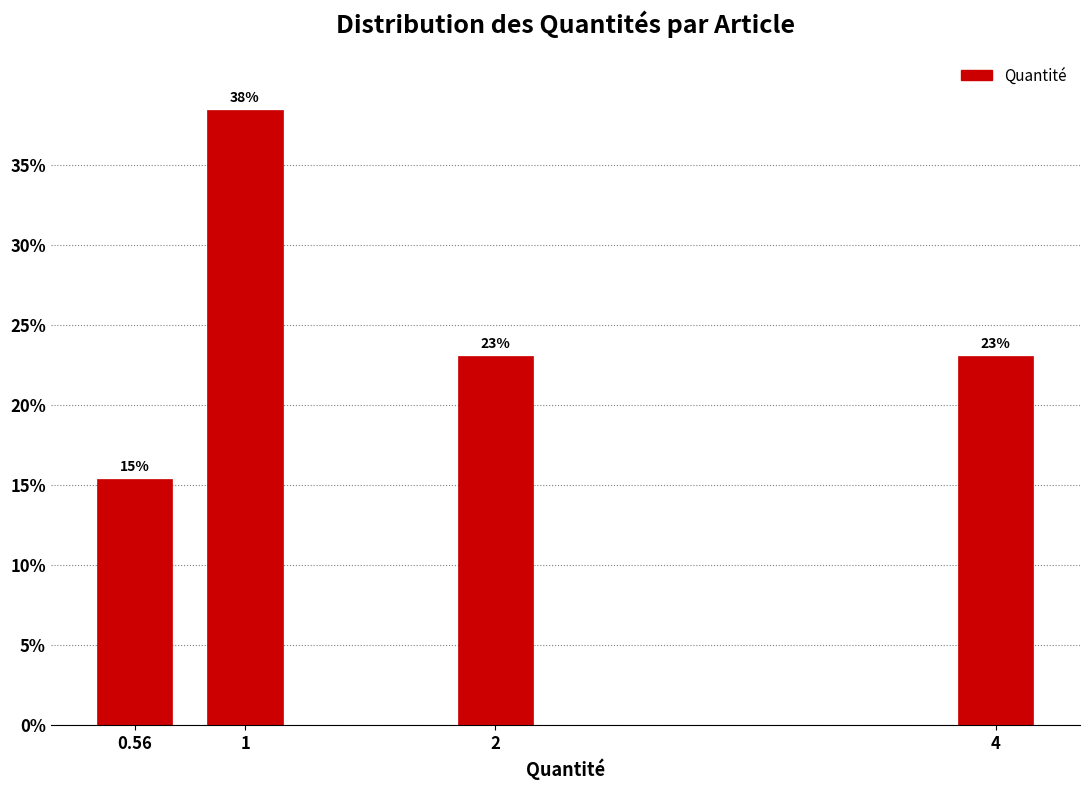

Approximately how many times larger is the value at 1 compared to 2?

1.7